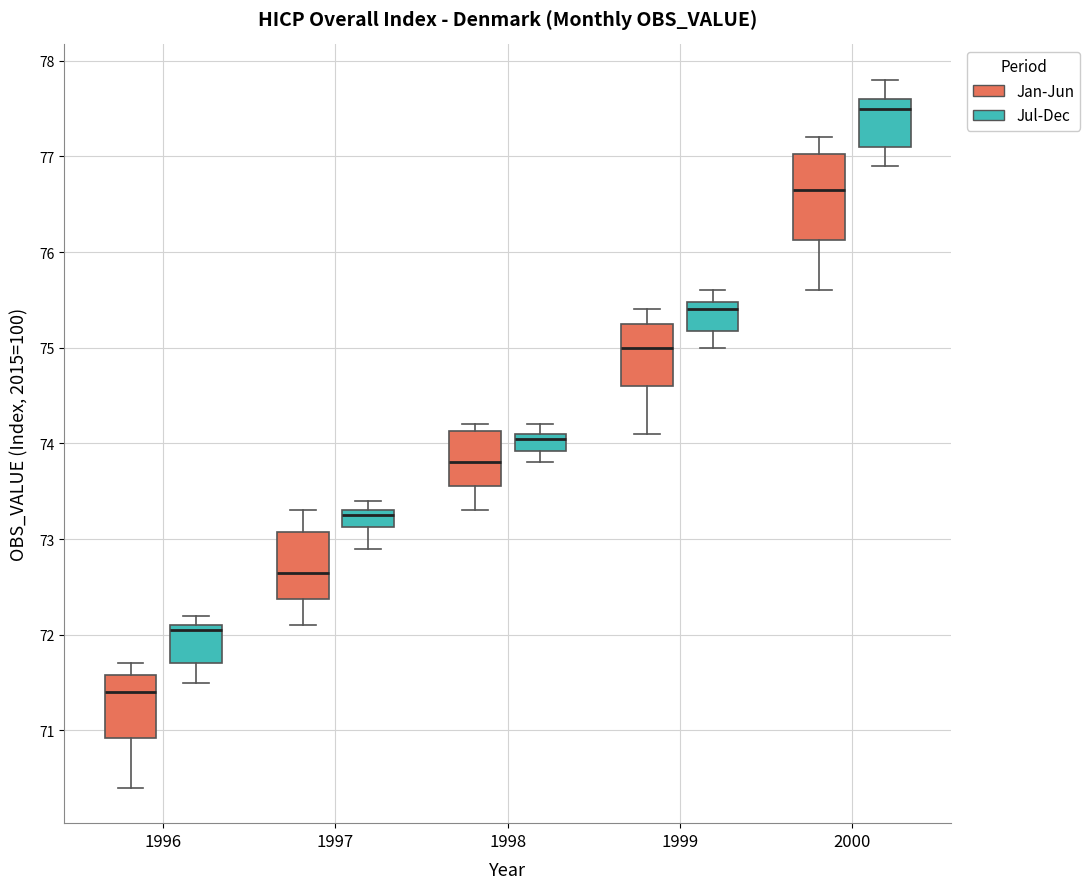

Comparing the boxes themselves (not the whiskers), which one is the tallest?

2000 (Jan-Jun)